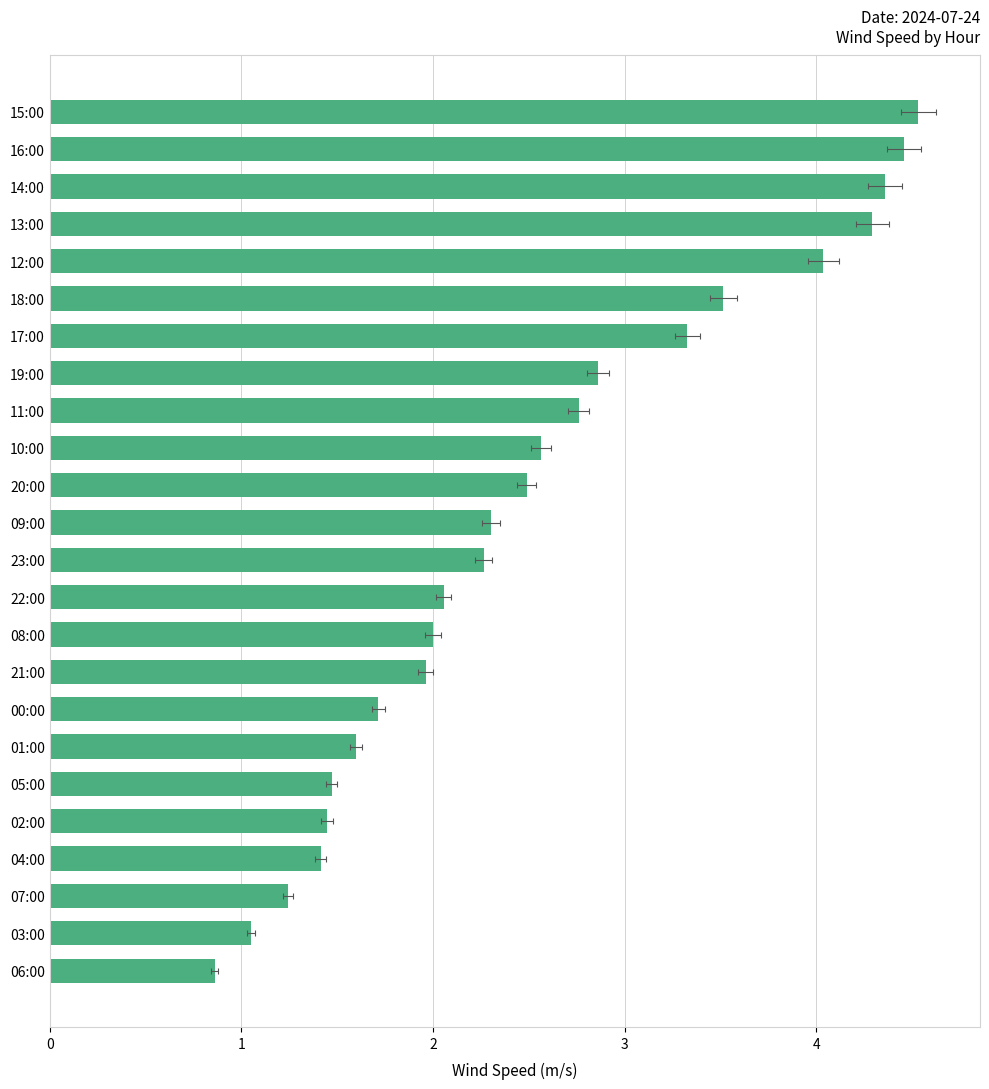

Are the bars grouped side by side (vs. stacked)?

No